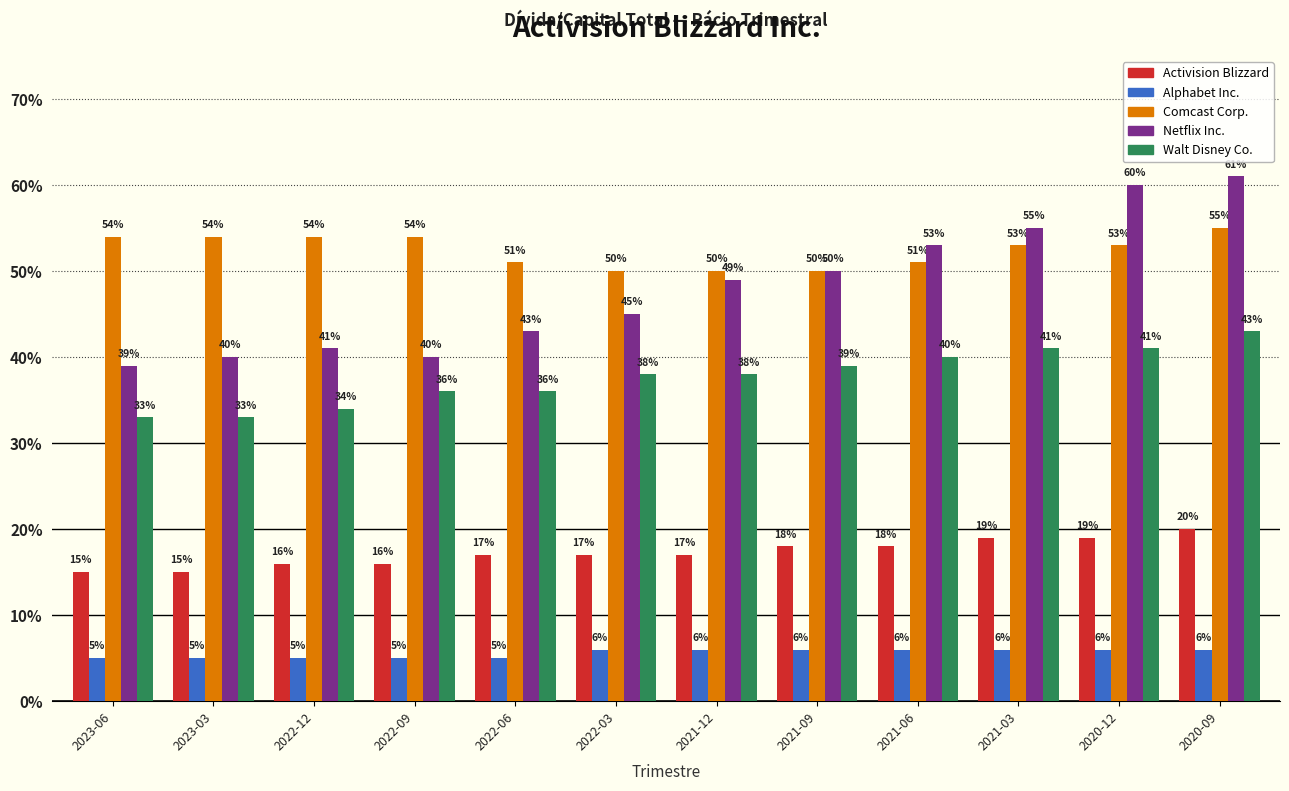

The value of Alphabet Inc. at 2022-06 is 0.1. True or false?

True